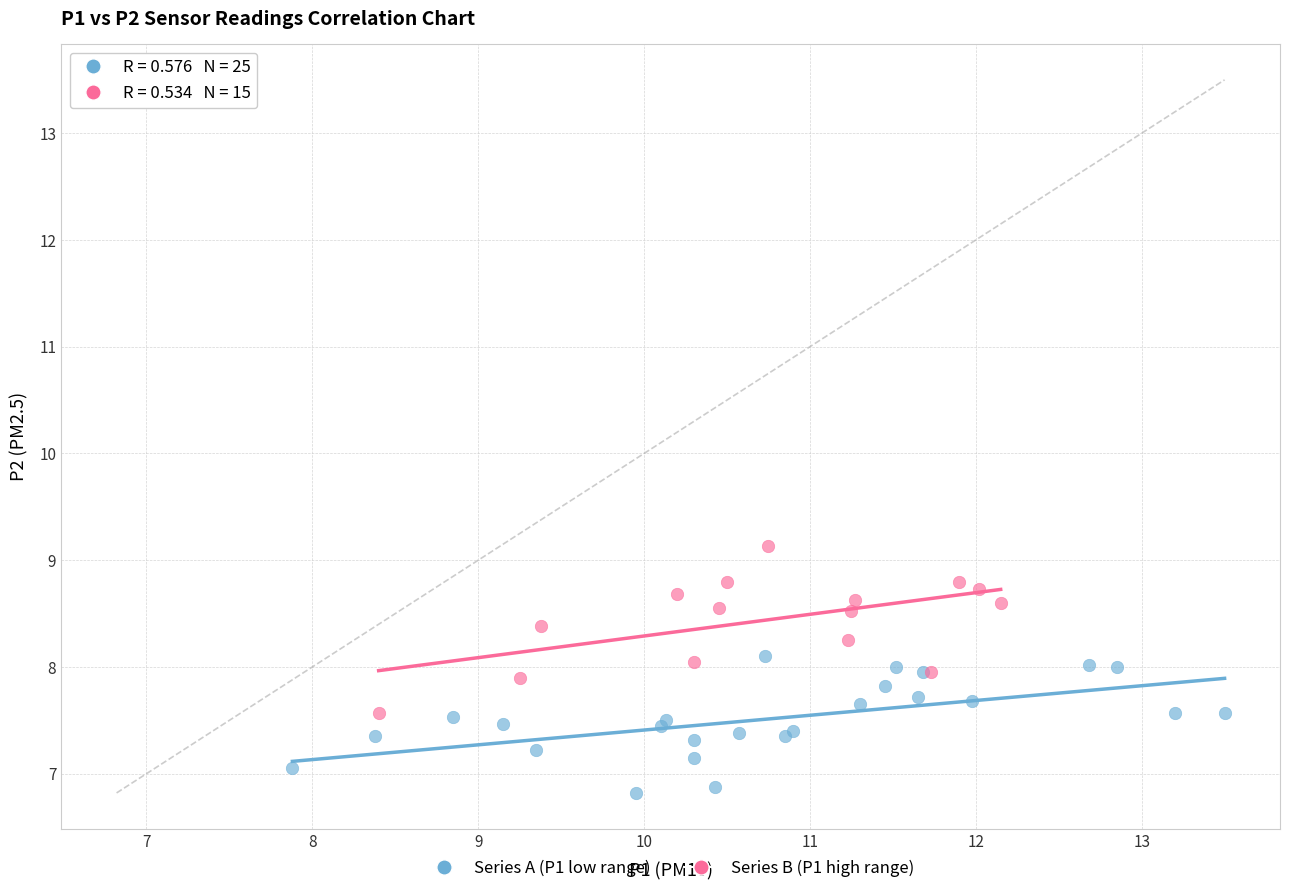

Which series reaches the minimum Y coordinate?

Series A (P1 low range)